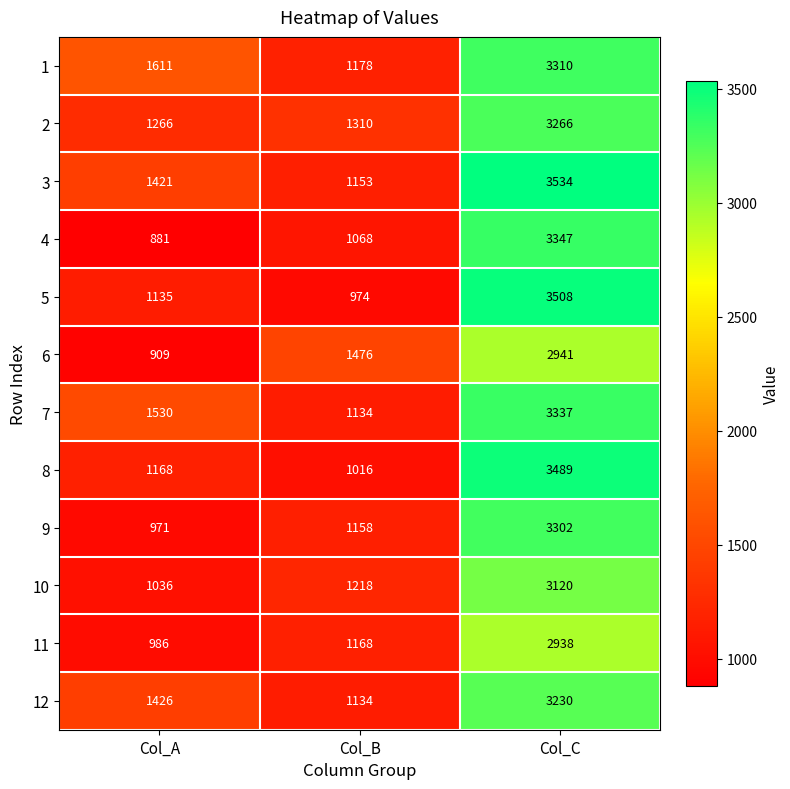

Read the 9 value at Col_B, to the nearest 50.

1150